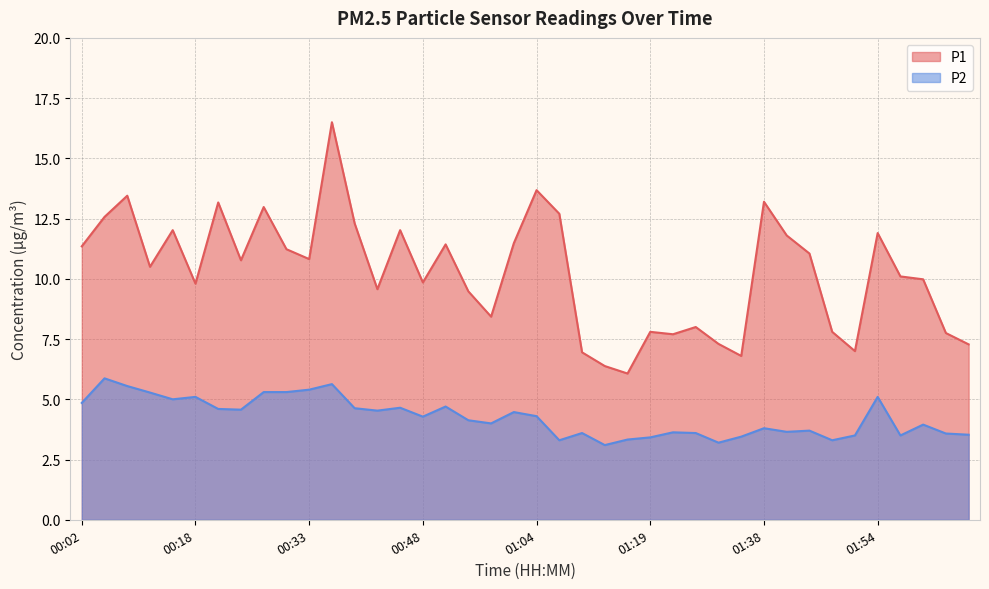

What is the sum of the P2 values at 00:36 and 01:57?

9.1